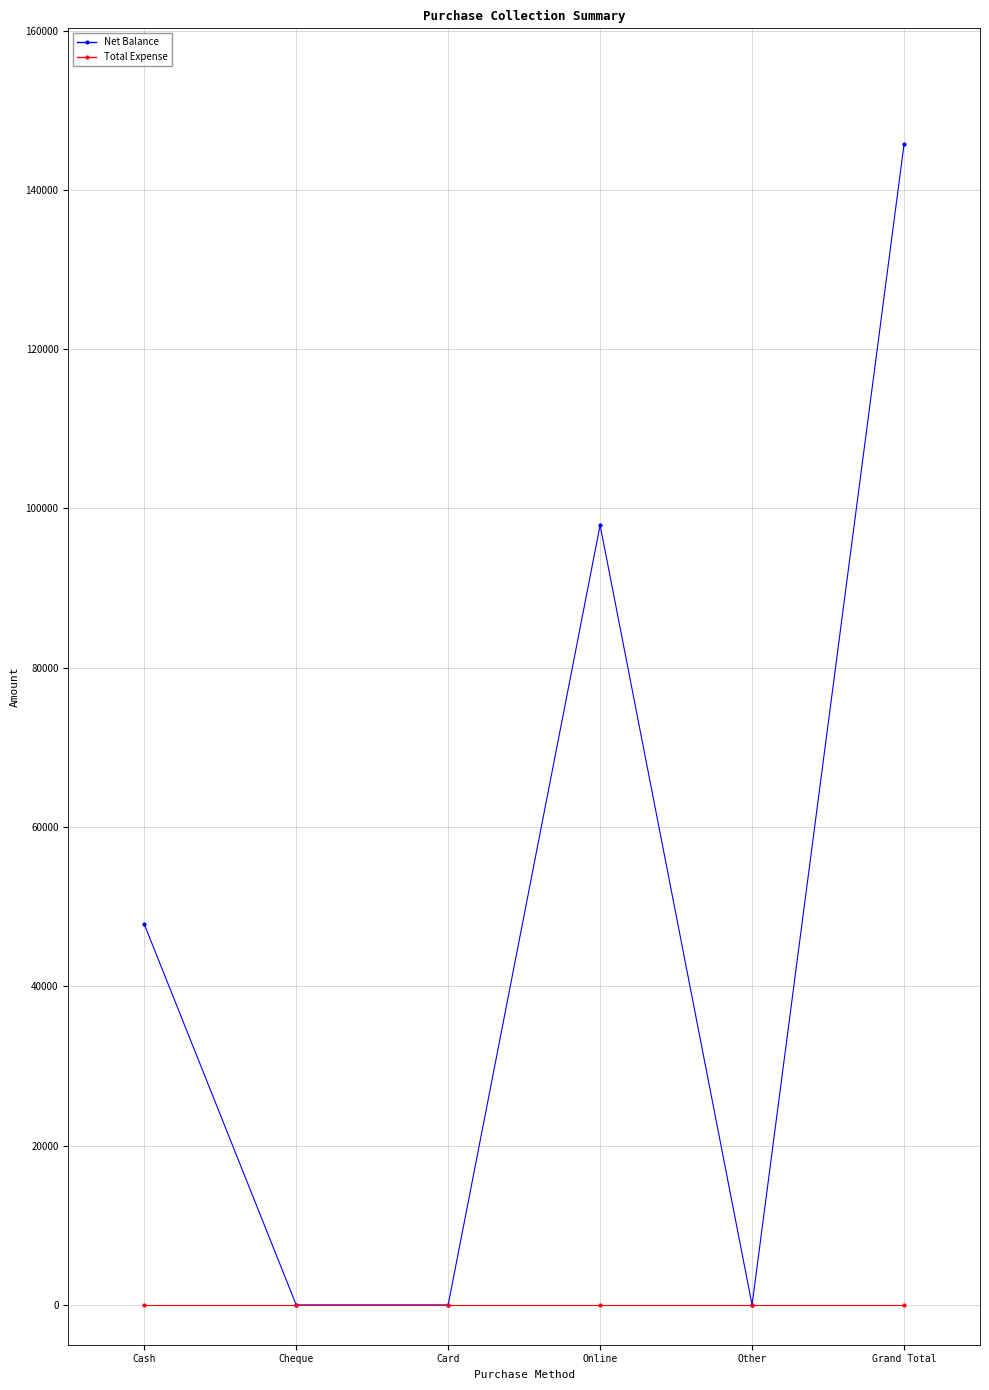

True or false: Total Expense has more than 2 points higher than both neighbors.

False